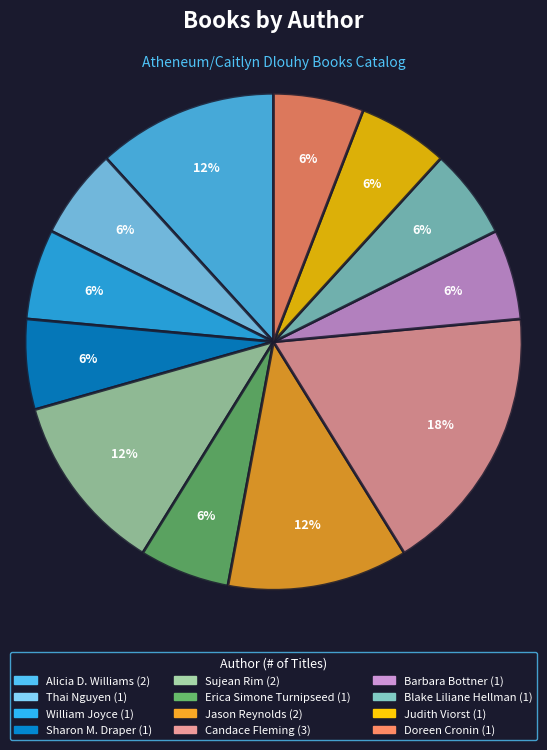

Is there a majority slice in this chart?

No